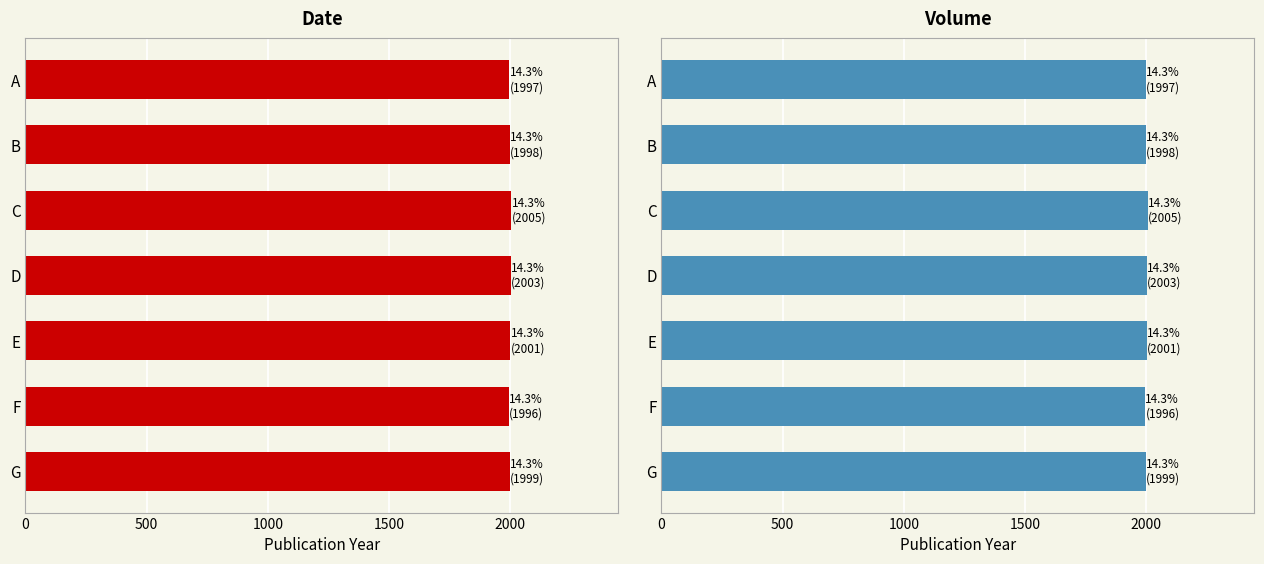

Which has a higher value, E or B?

E